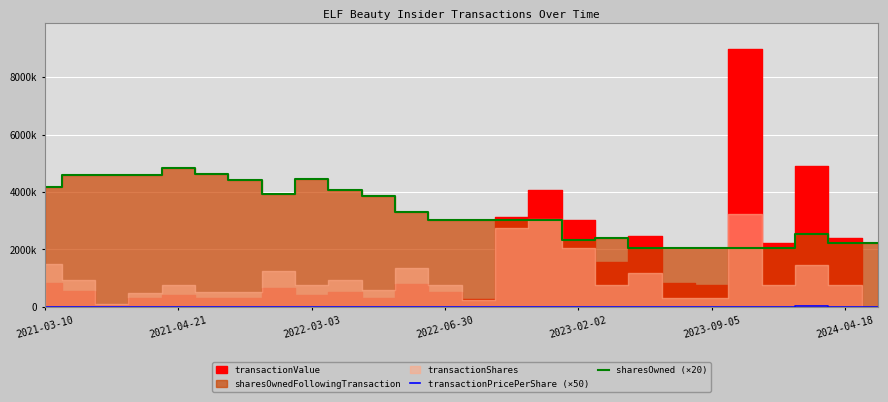

Which series has the largest total across all categories?

sharesOwned (×20)